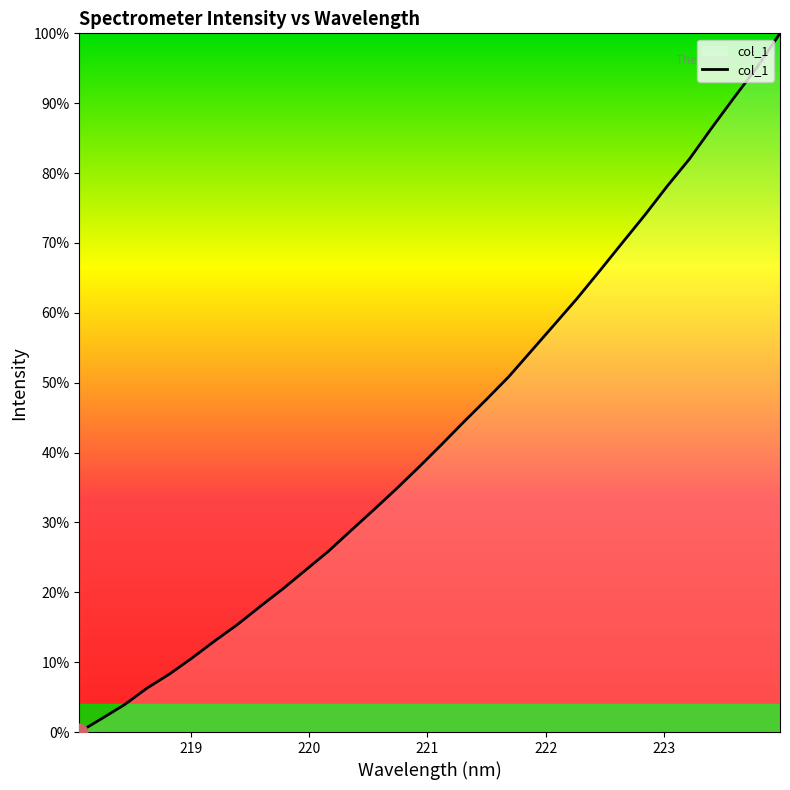

Does the chart display data point markers on the line(s)?

No